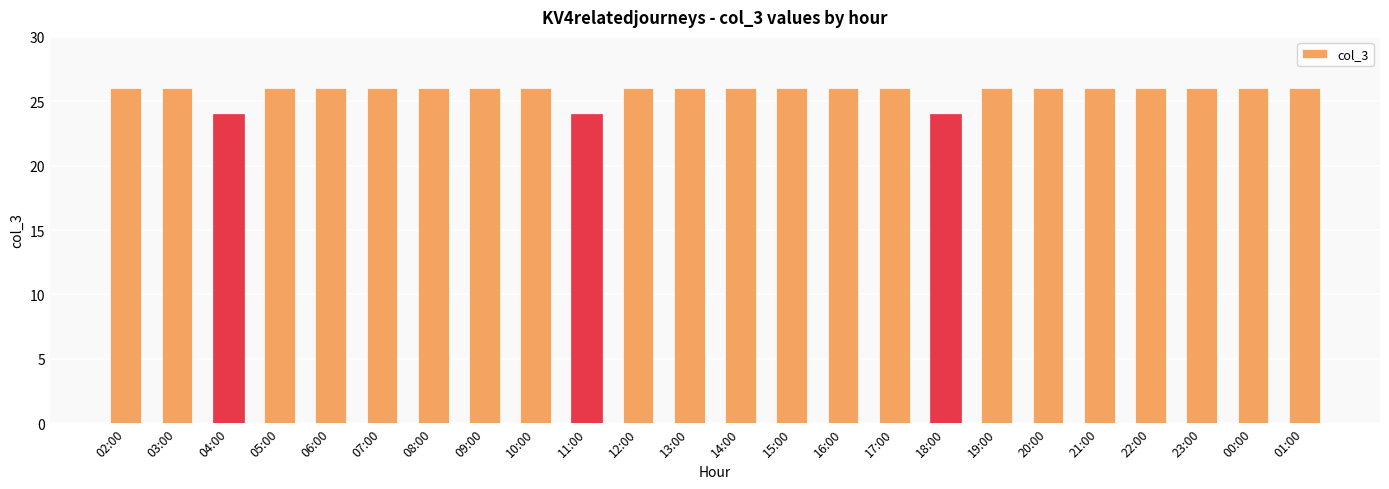

What is the label of the 11th bar from the left?

12:00